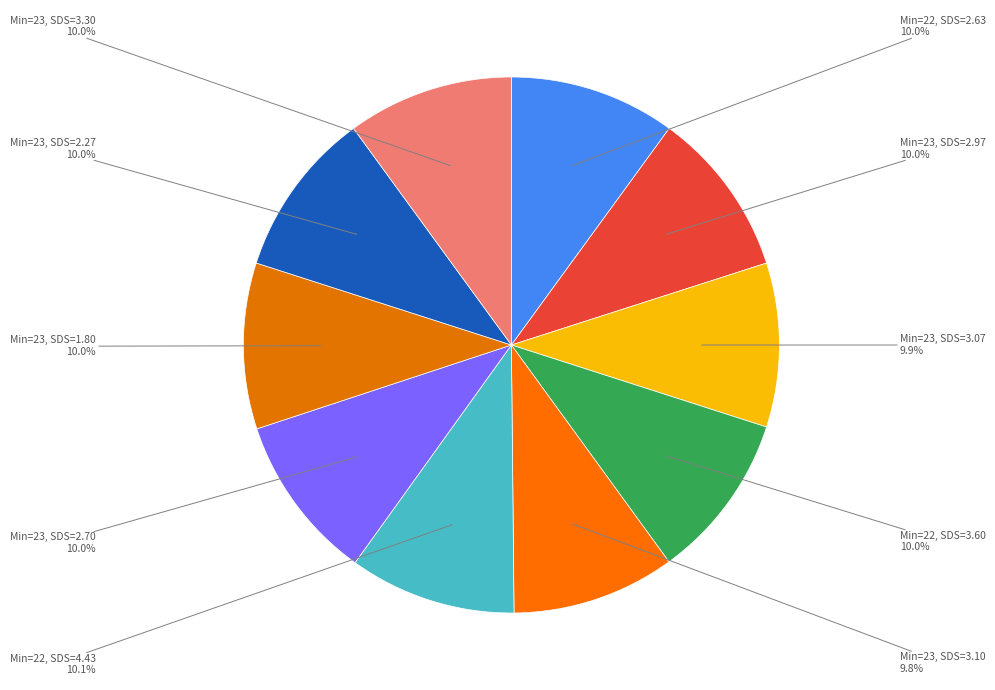

Is the sum of Min=23, SDS=2.70 and Min=23, SDS=1.80 greater than half?

No